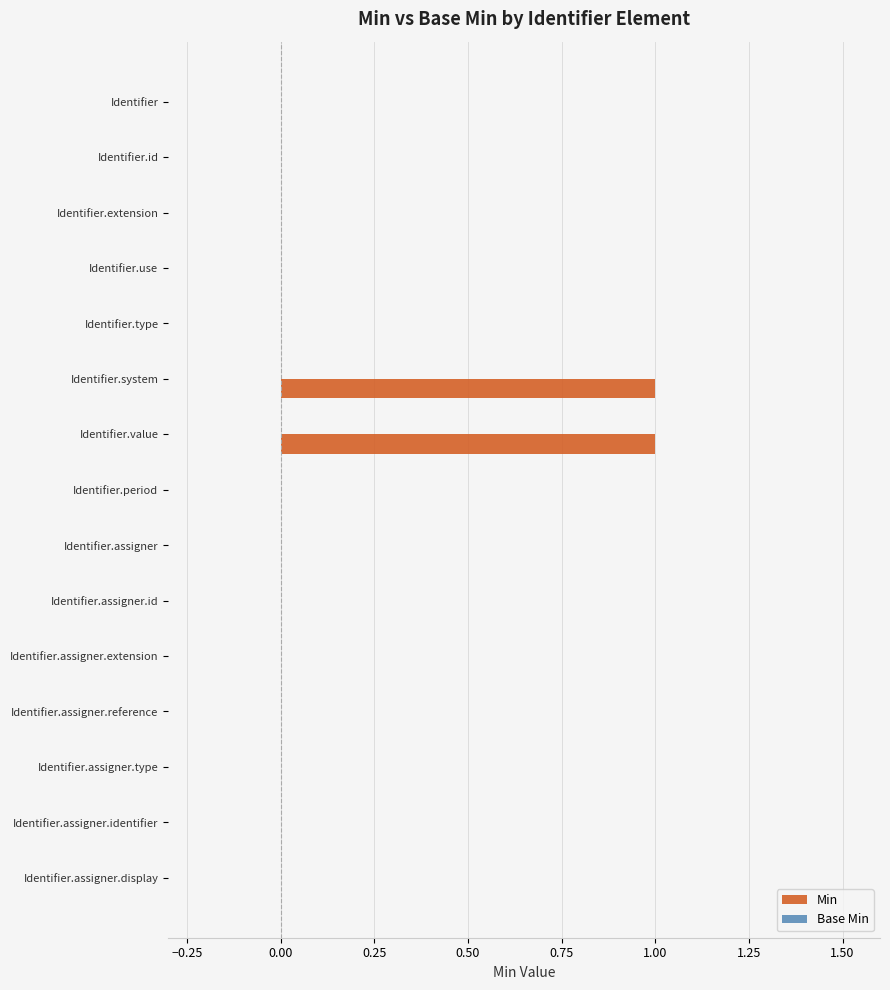

Reading bottom to top, list all the values displayed in this chart.

Identifier.assigner.display=0	Identifier.assigner.identifier=0	Identifier.assigner.type=0	Identifier.assigner.reference=0	Identifier.assigner.extension=0	Identifier.assigner.id=0	Identifier.assigner=0	Identifier.period=0	Identifier.value=1	Identifier.system=1	Identifier.type=0	Identifier.use=0	Identifier.extension=0	Identifier.id=0	Identifier=0